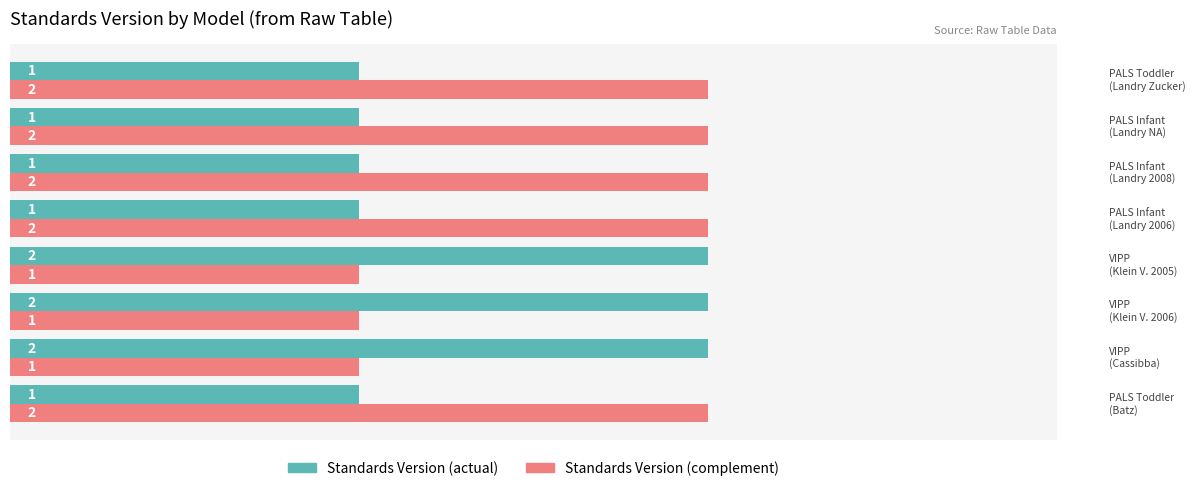

What is the sum of all Standards Version (complement) values?

13